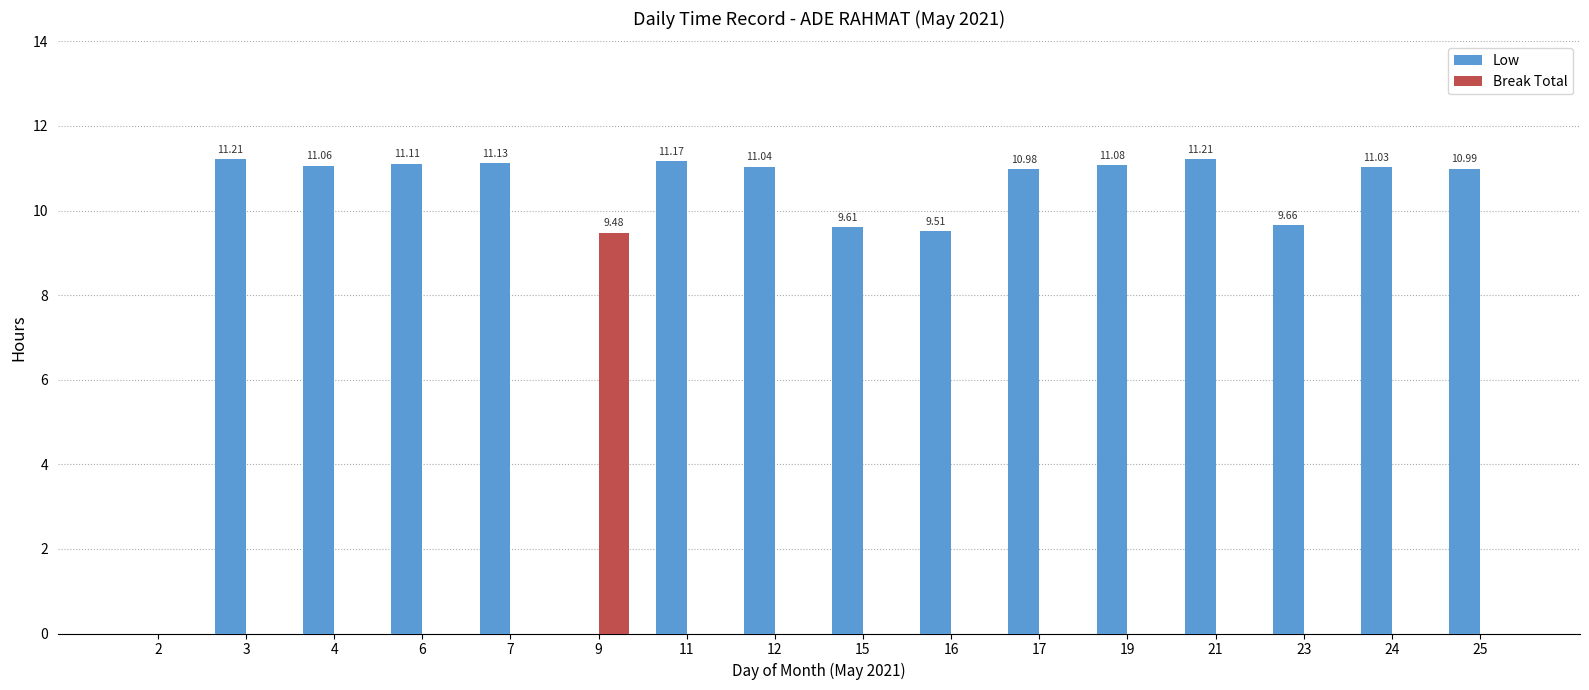

What is the sum of the Low values at 17 and 4?

22.0